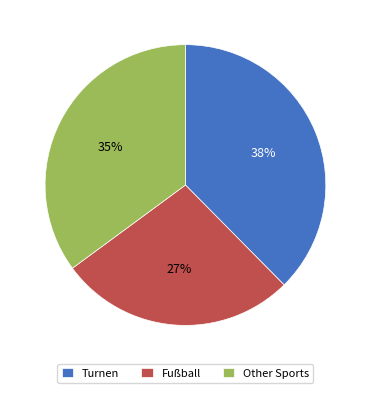

To the nearest percent, what is the difference between the Other Sports and Fußball slice percentages?

8%